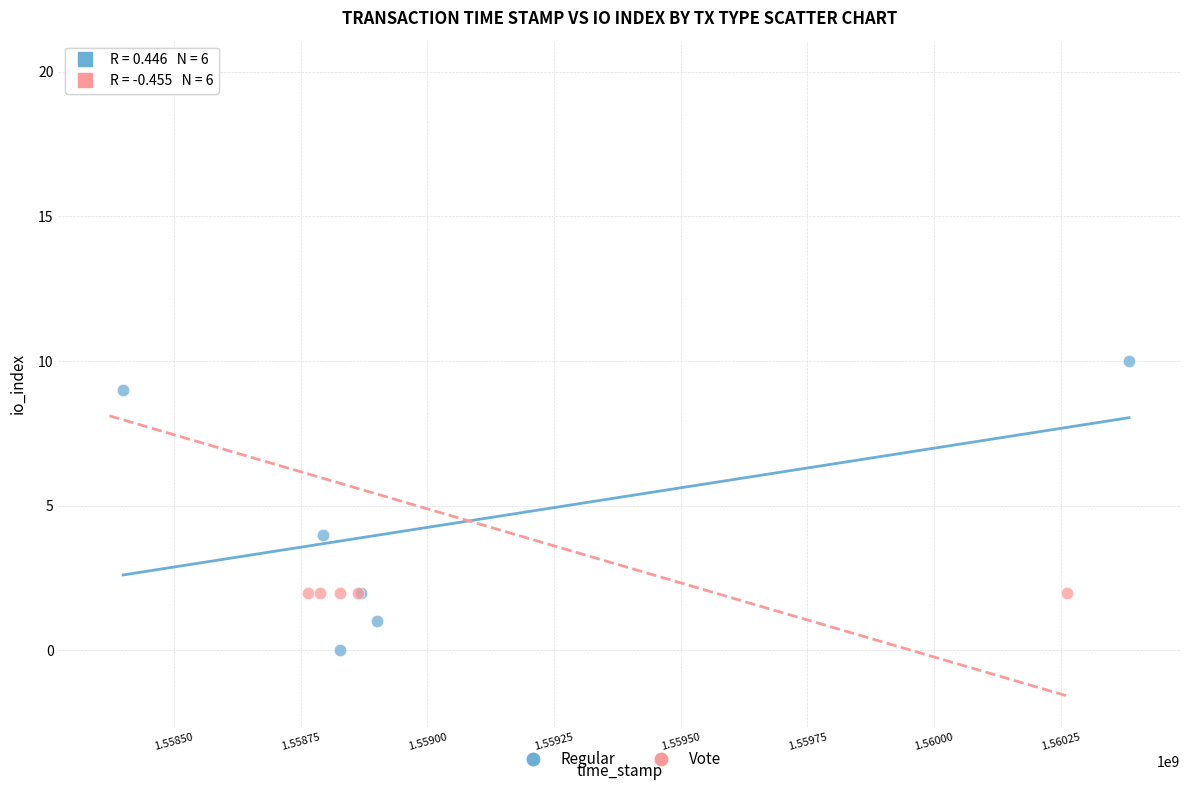

Which series reaches the maximum Y coordinate?

Vote